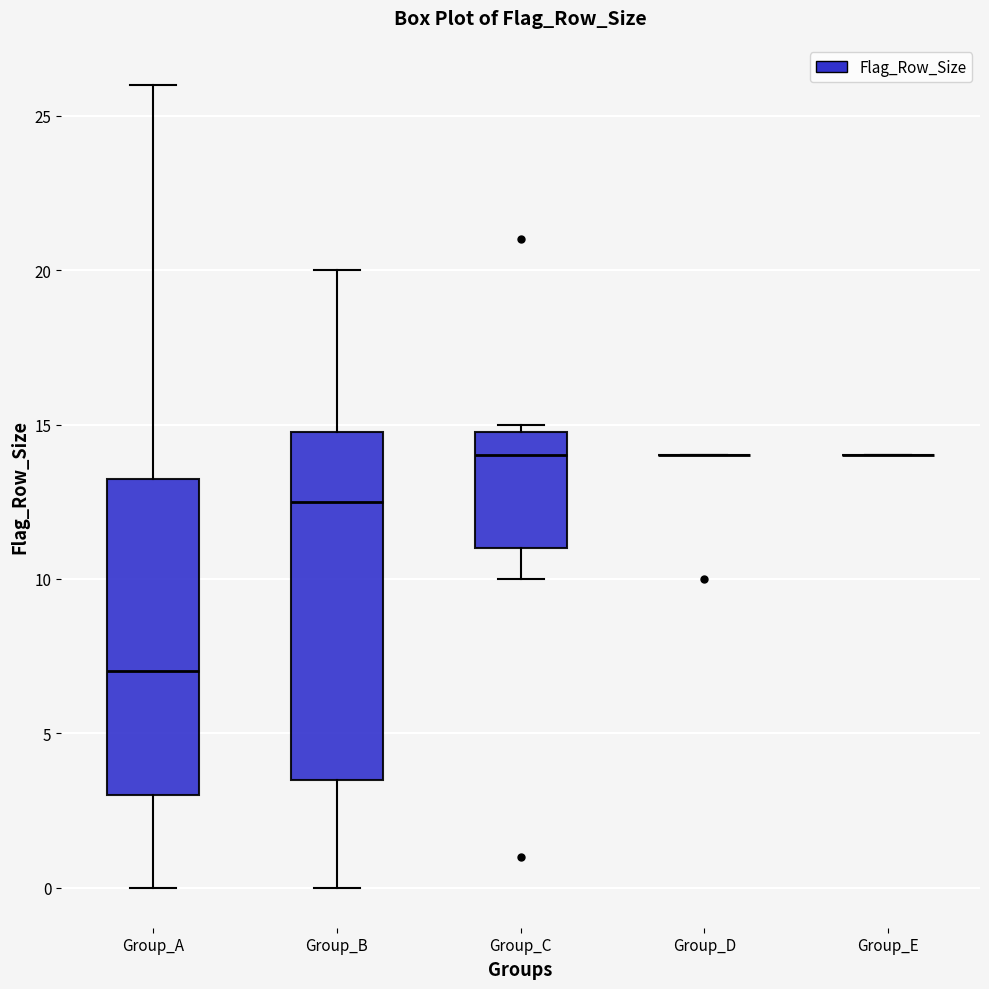

Comparing the boxes themselves (not the whiskers), which one is the tallest?

Group_B